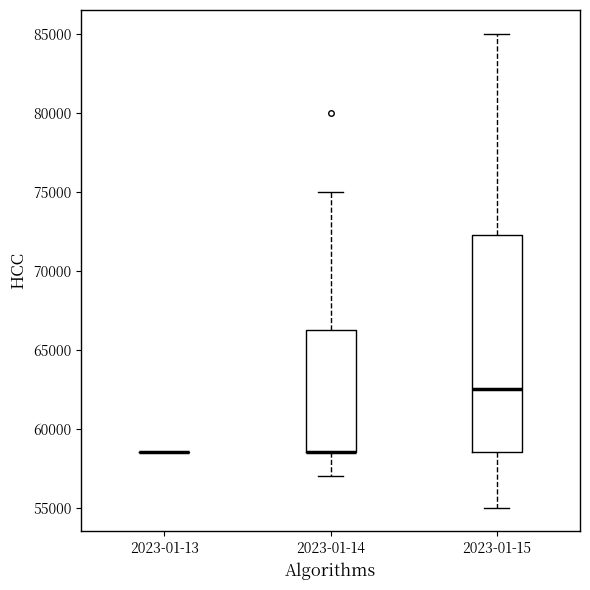

Reading left to right, transcribe this box plot: for each box, give where its median line is, the range the box spans, and where its two whiskers end, as read against the y-axis. The values are not printed on the chart, so give them approximately, as read against the axis.

2023-01-13: box collapsed to a line at 58500, whiskers 58500 to 58500
2023-01-14: median 58500 (drawn on the box's lower edge), box 58500 to 66500, whiskers 57000 to 75000
2023-01-15: median 62500, box 58500 to 72500, whiskers 55000 to 85000